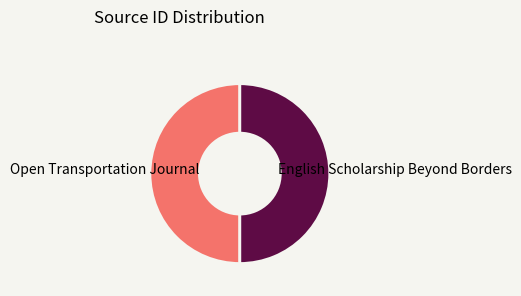

Combined, do English Scholarship Beyond Borders and Open Transportation Journal account for over 50%?

Yes